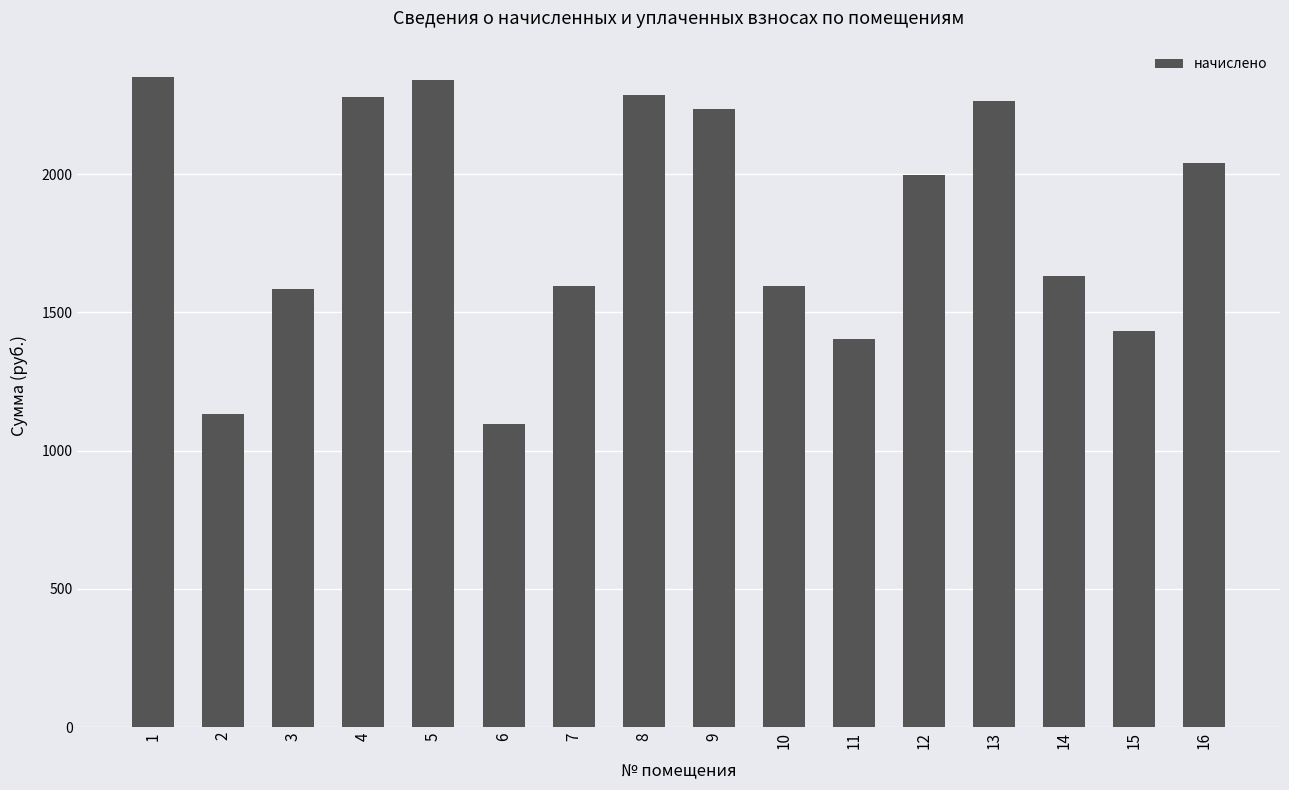

Which has a higher value, 16 or 11?

16